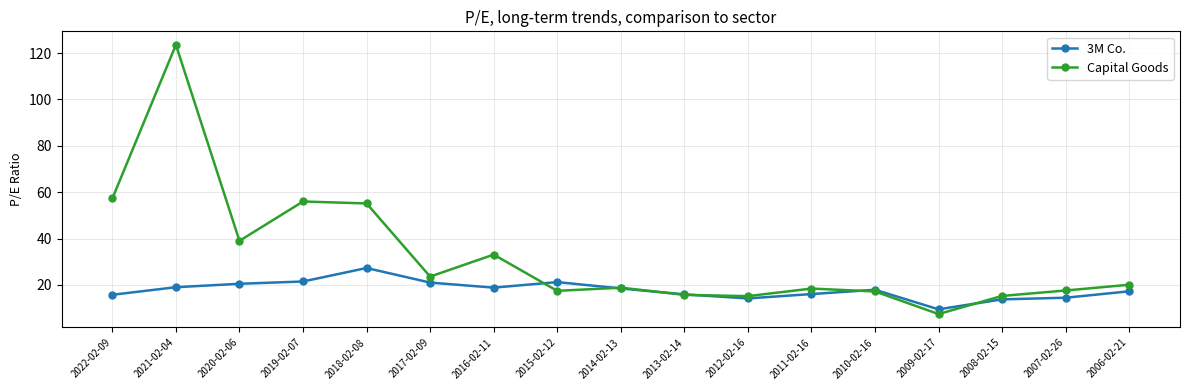

Count the number of categories in the chart.

17